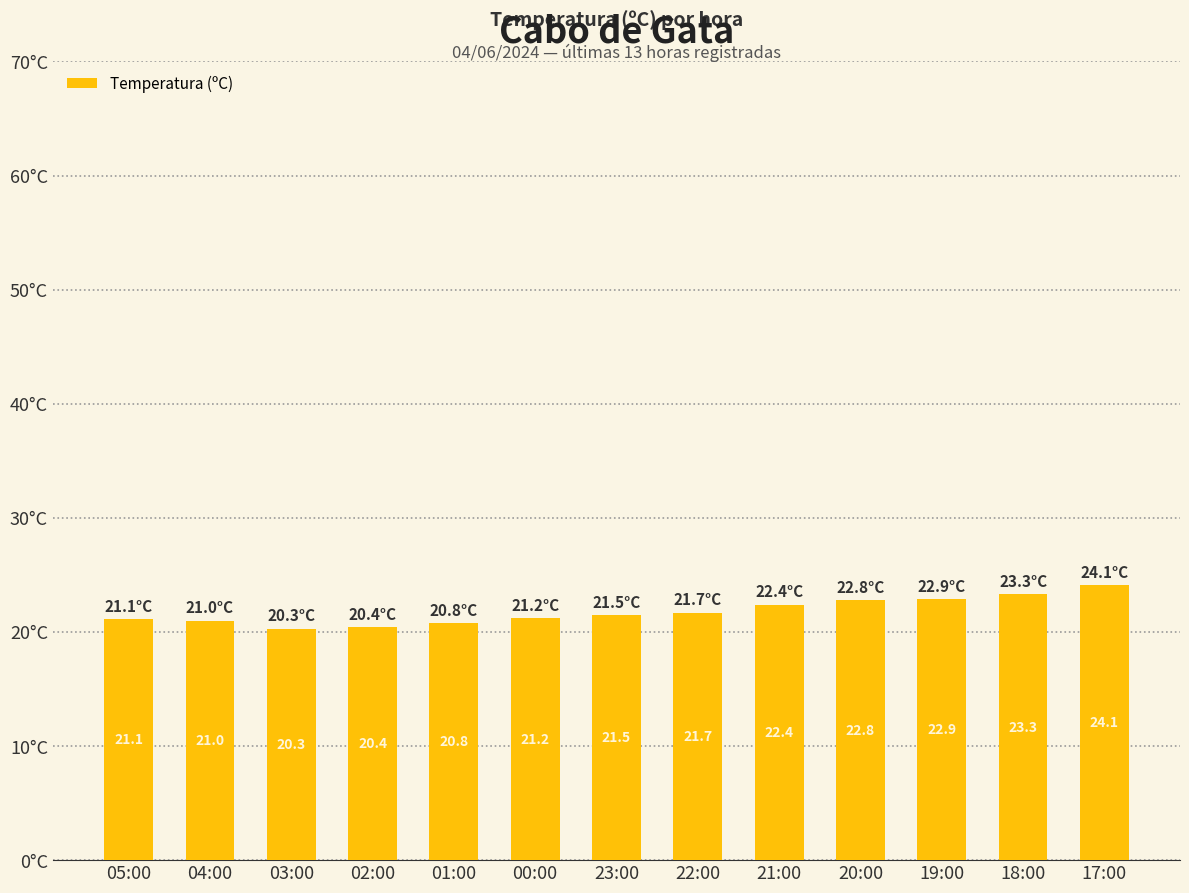

Where does the data first go above 21?

05:00